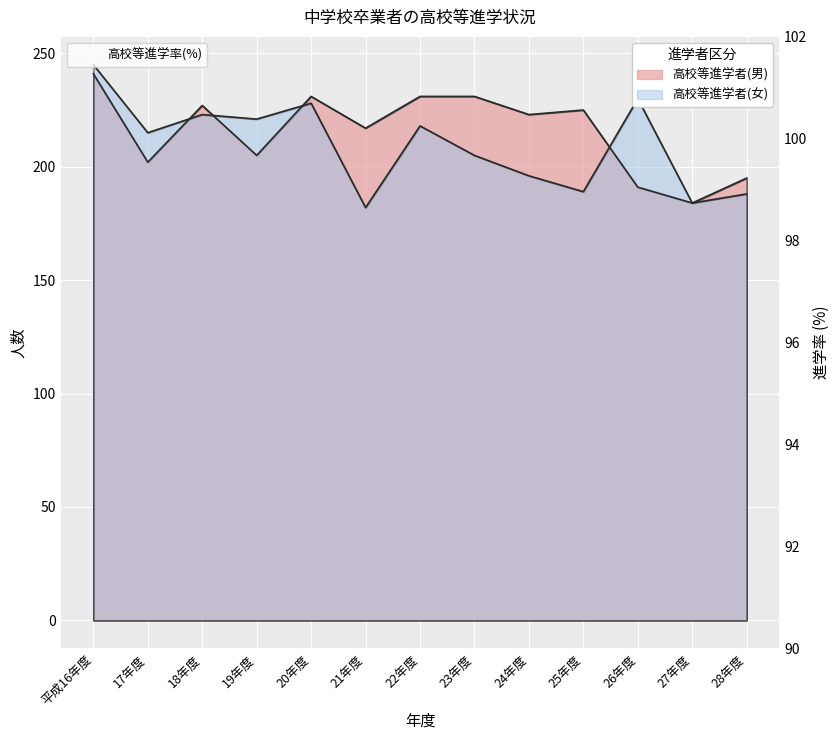

At which label does the data first exceed 97?

平成16年度